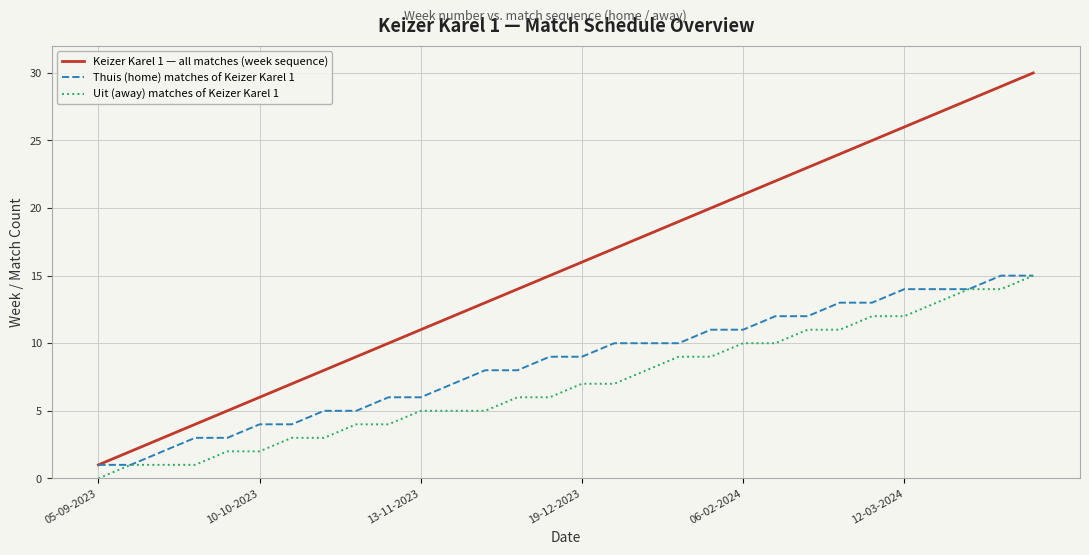

Is this an area chart (filled region under the line)?

No